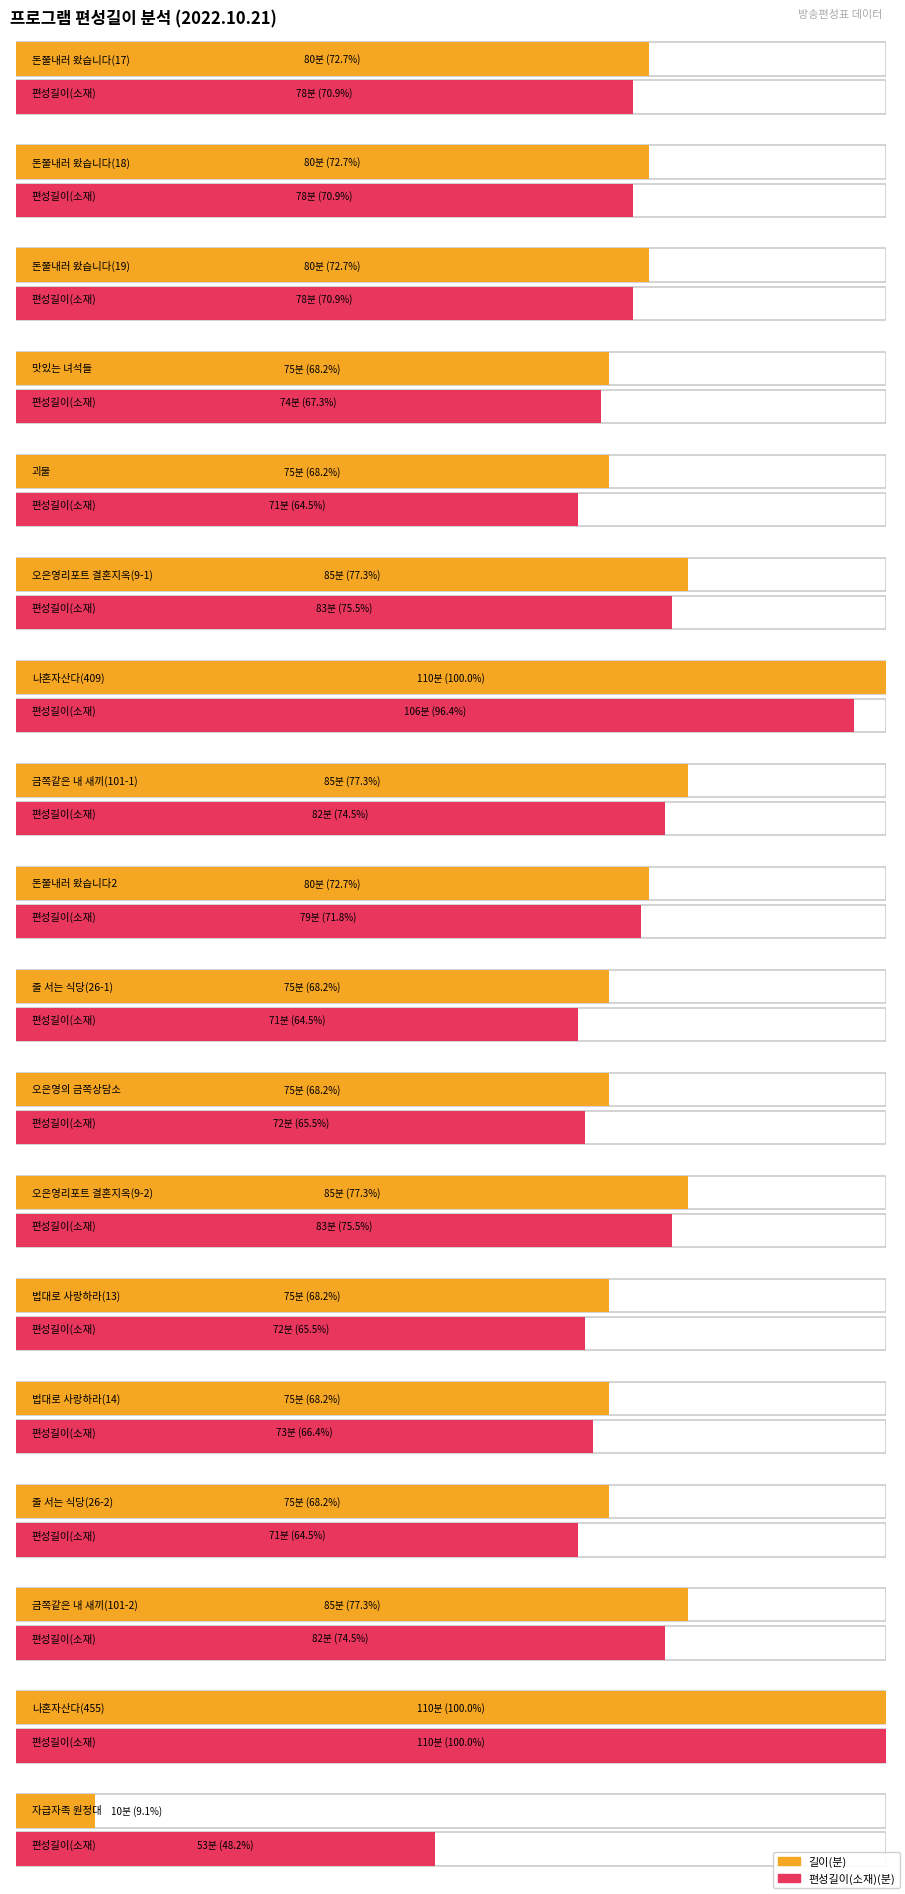

How many groups of bars are there?

18